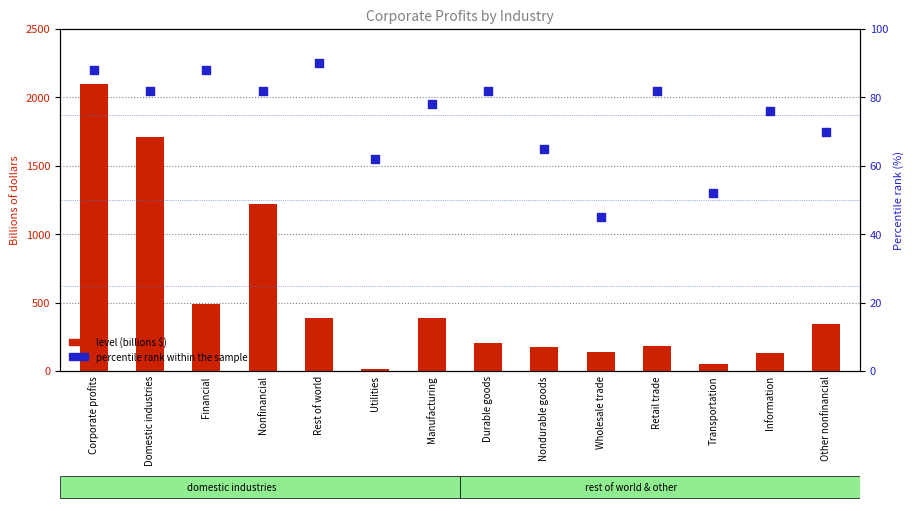

At how many categories does at least one series exceed 682?

3